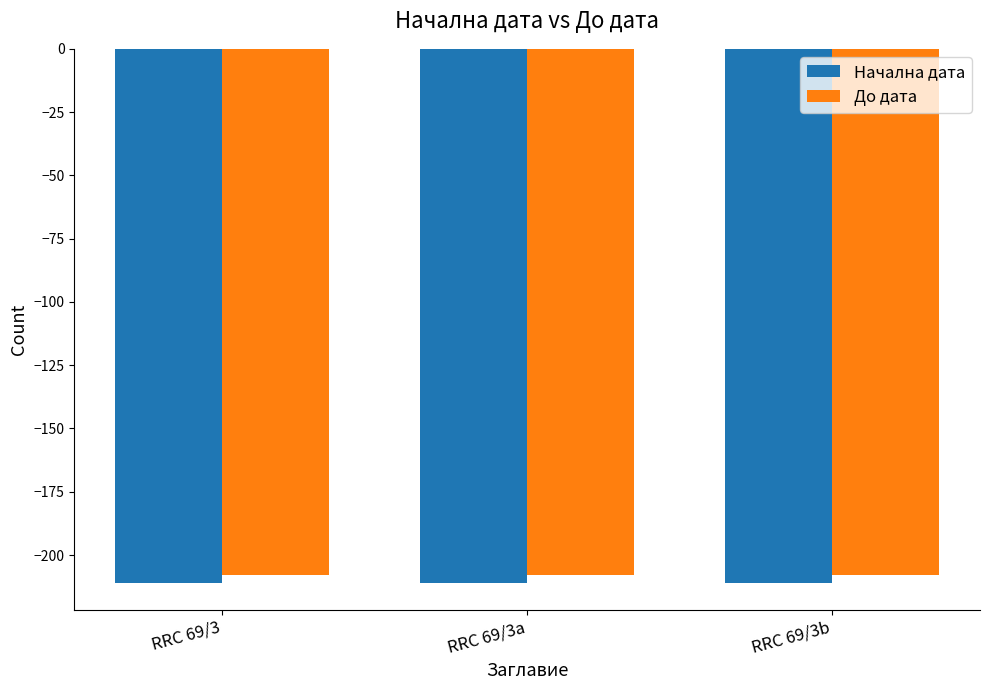

Does the chart contain stacked bars?

No